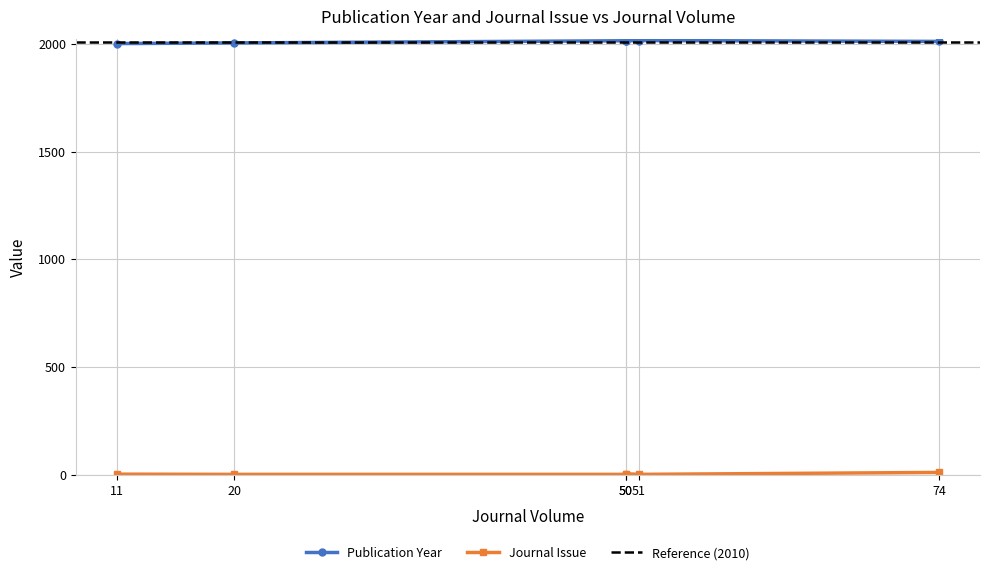

What is the difference between the second highest and second lowest values in the Publication Year series?

10